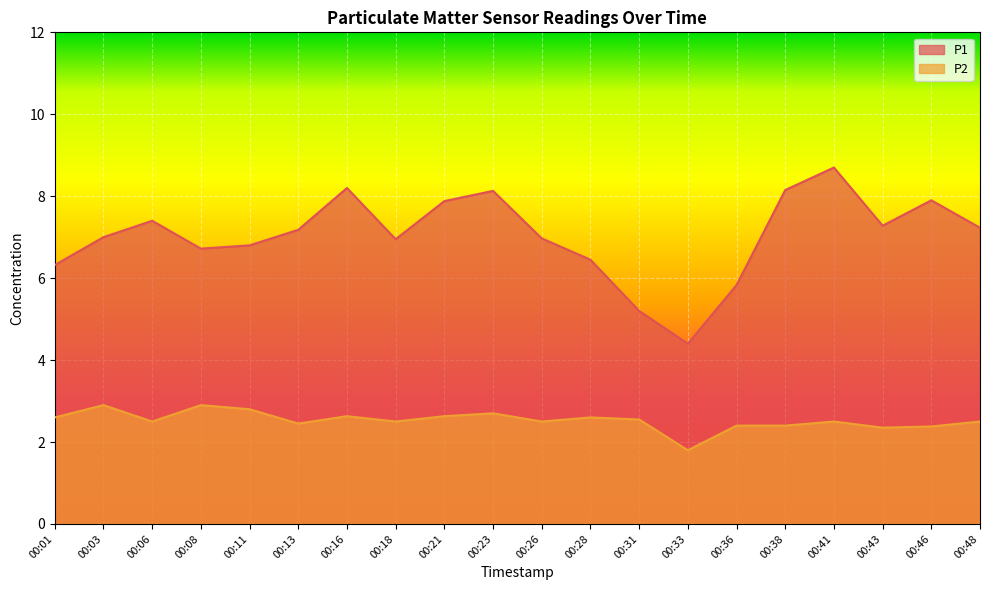

How many values in the P2 series exceed 2?

19